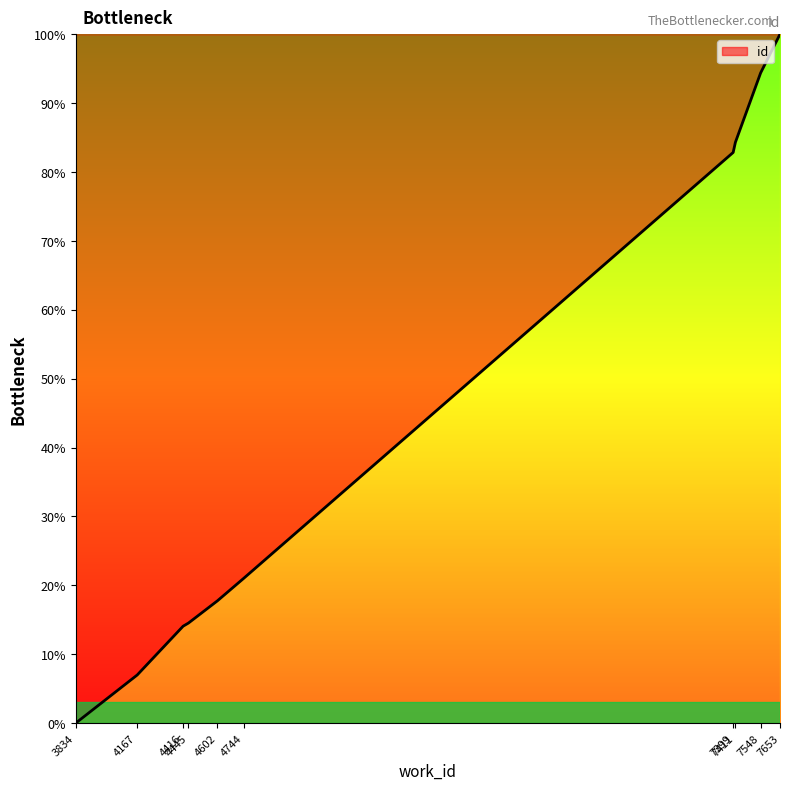

What is the change in value from 4744 to 7548?

+73.4